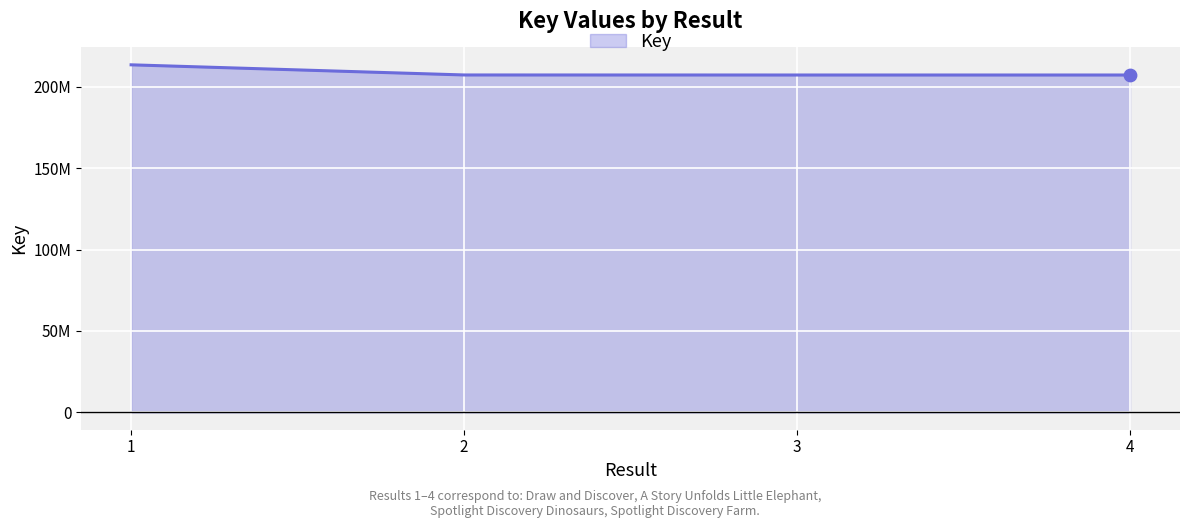

What is the change in value from 1 to 2?

-6233826